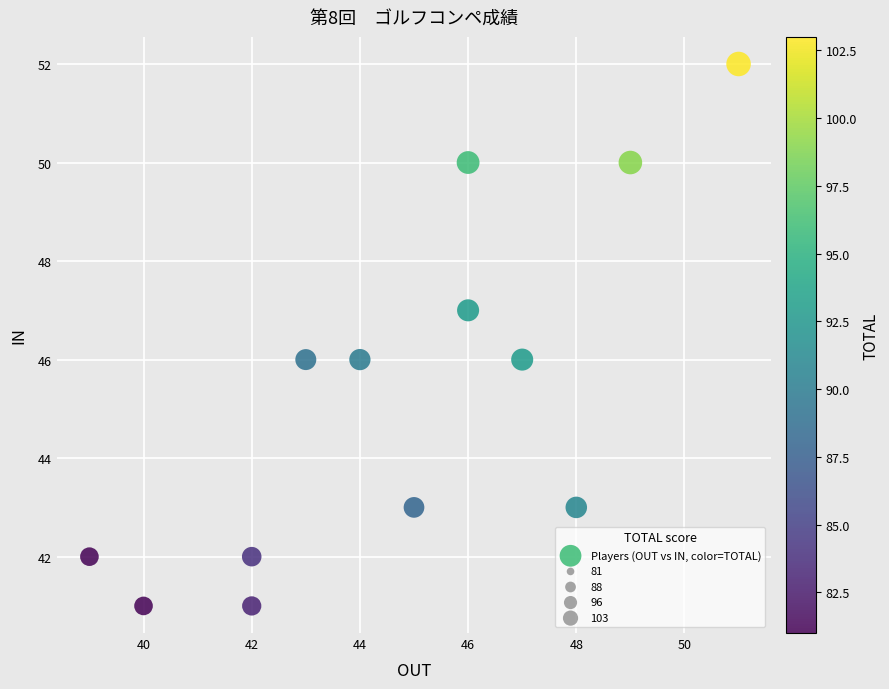

What is the range of Y values (max minus min)?

11